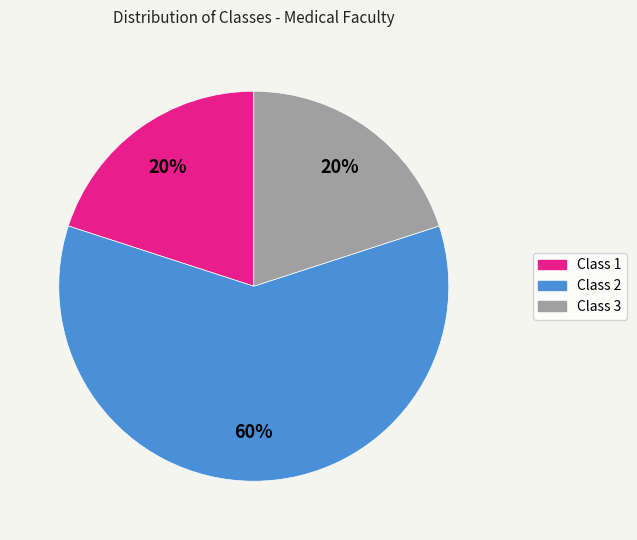

To the nearest percent, what is the combined percentage of Class 3 and Class 1?

40%